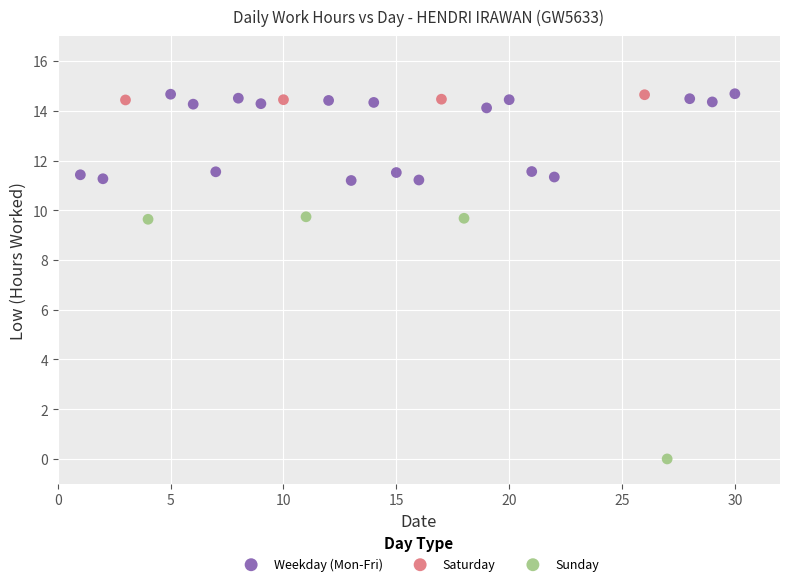

Which series contains the lowest Y value?

Sunday